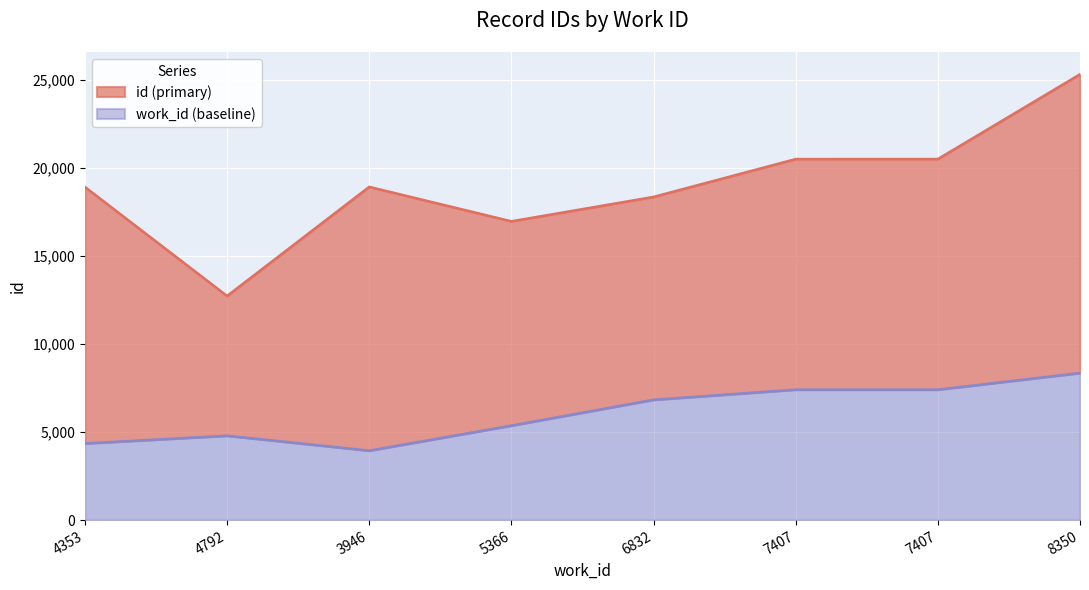

Count the number of data series in this chart.

2